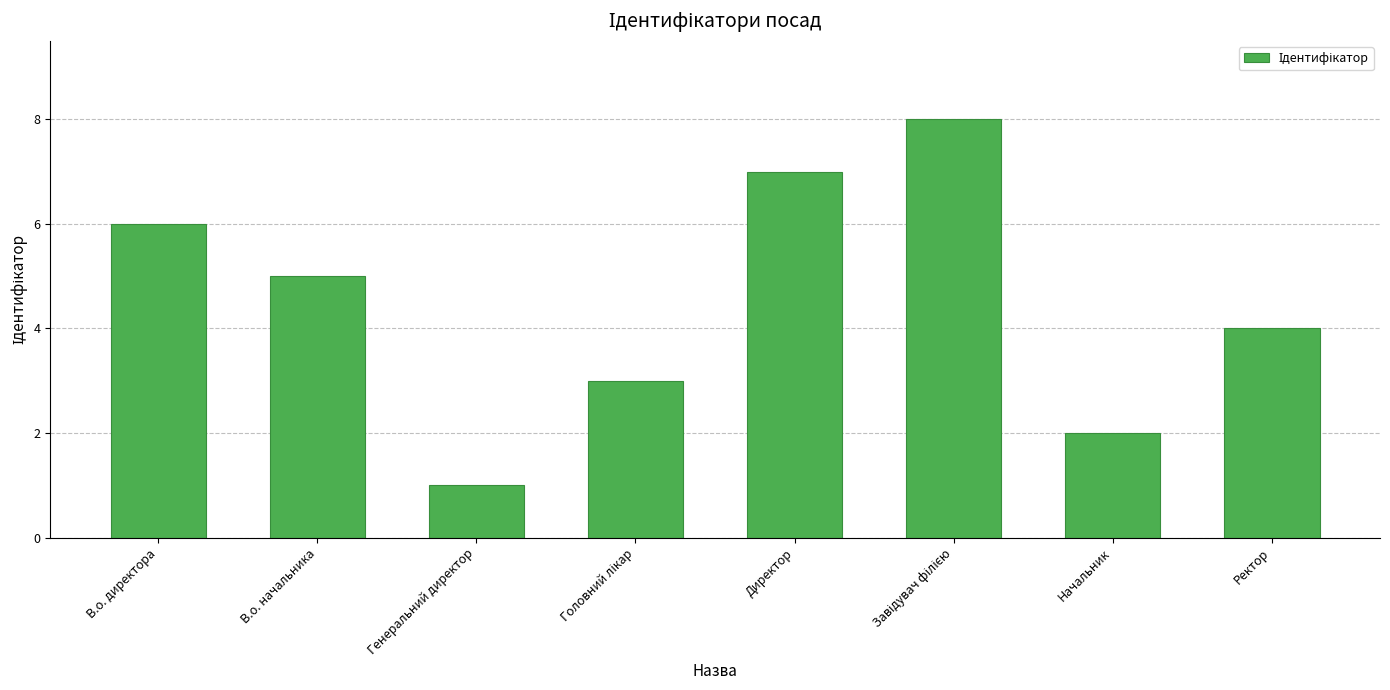

What is the ratio of the value at Начальник to the value at Генеральний директор?

2.0